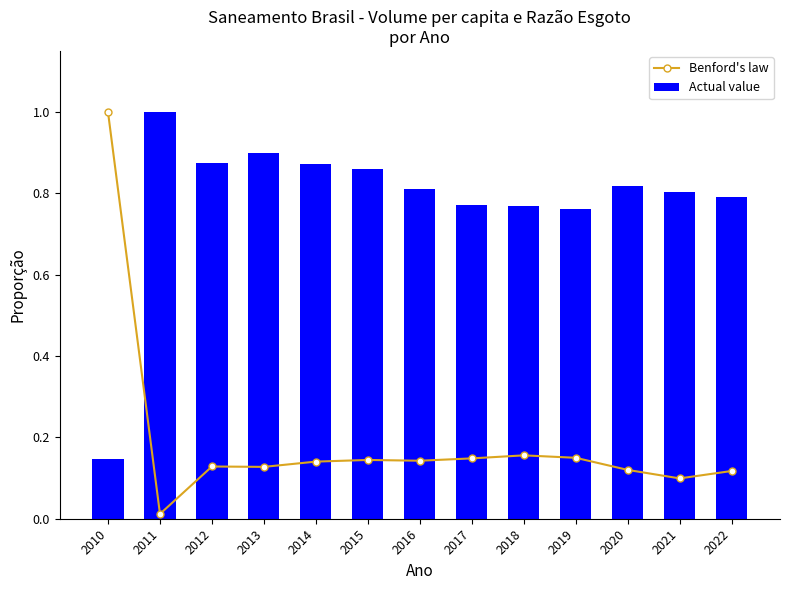

What is the difference between the highest and lowest values at 2014?

0.7